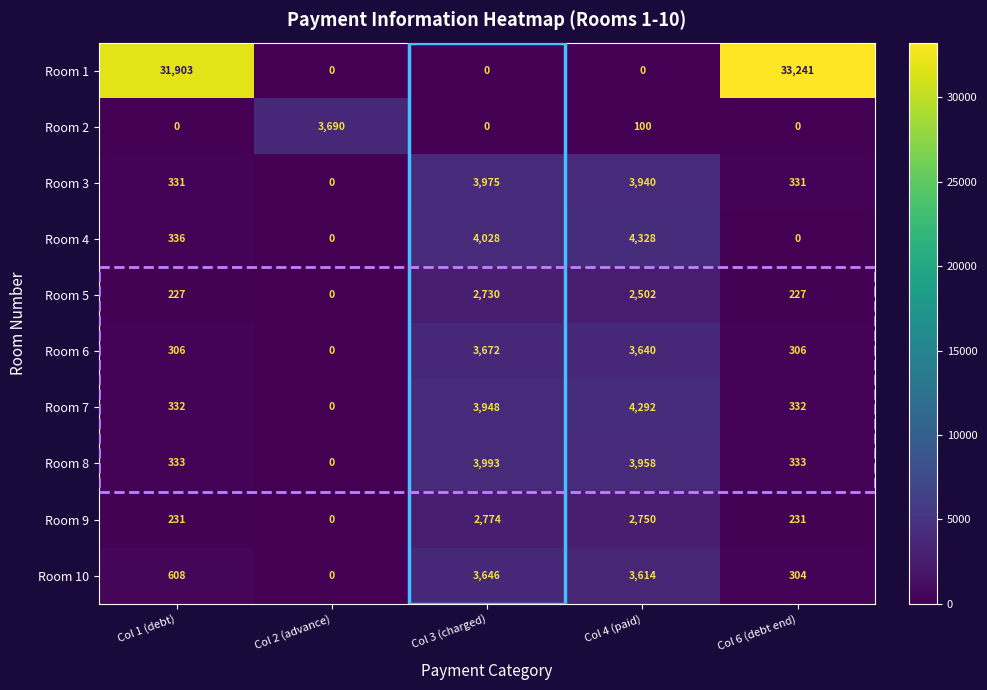

Is the value of Room 10 at Col 3 (charged) greater than the value of Room 6 at Col 6 (debt end)?

Yes